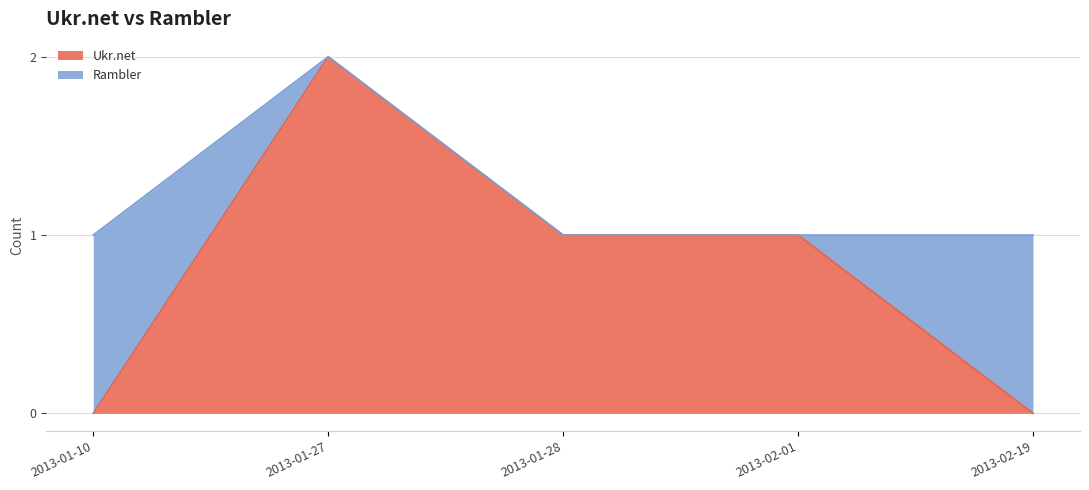

Where is the first local maximum?

2013-01-27